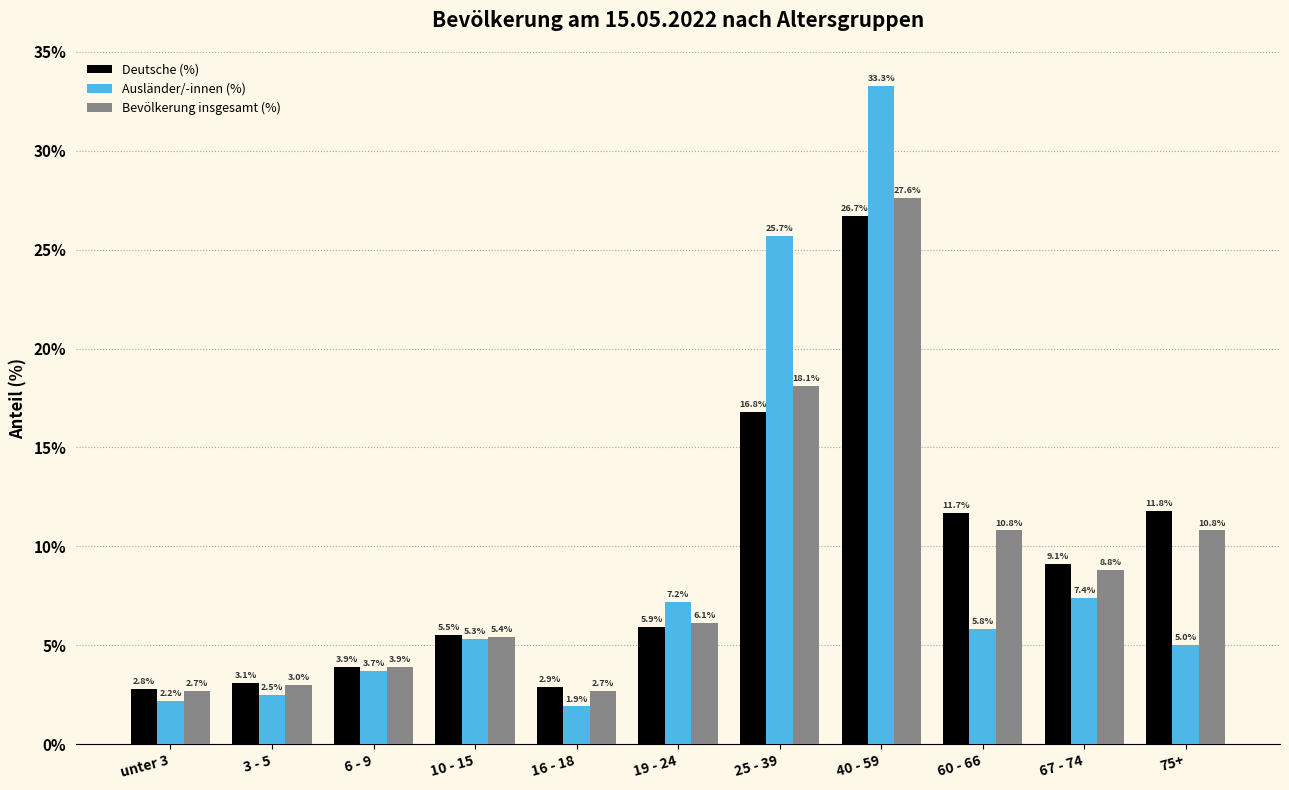

The Bevölkerung insgesamt (%) series shows 6.0 at 75+. True or false?

False